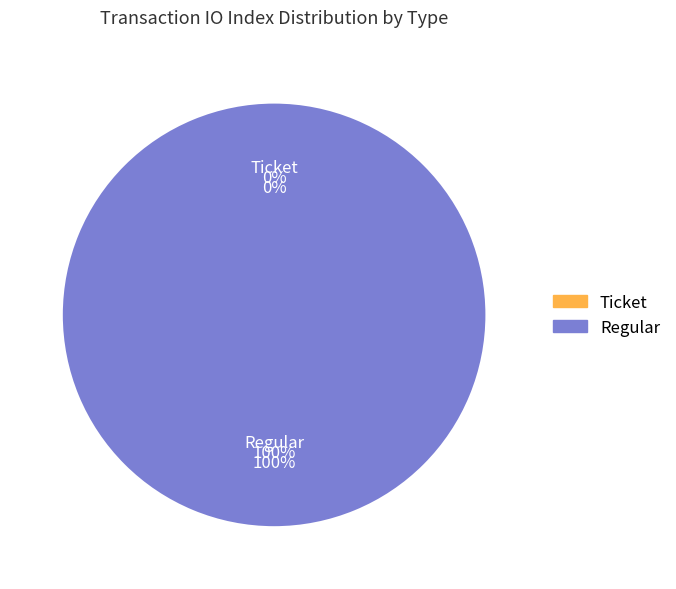

Rank the categories by value from lowest to highest.

Ticket, Regular